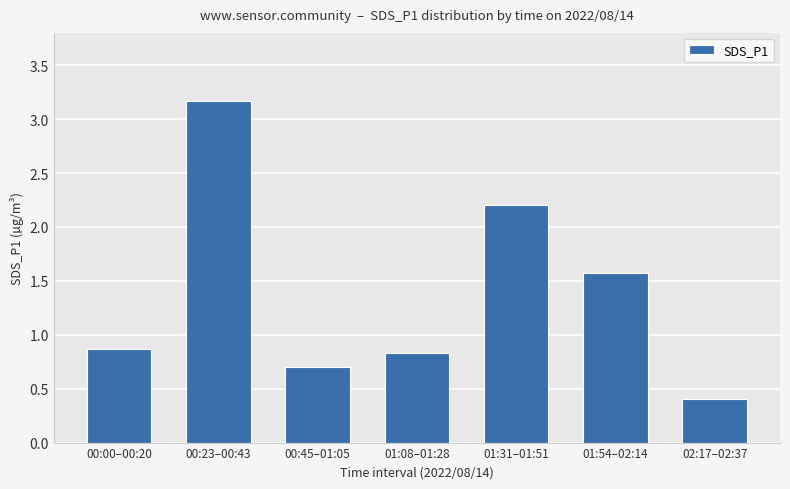

What is the change in value from 00:23–00:43 to 01:08–01:28?

-2.3